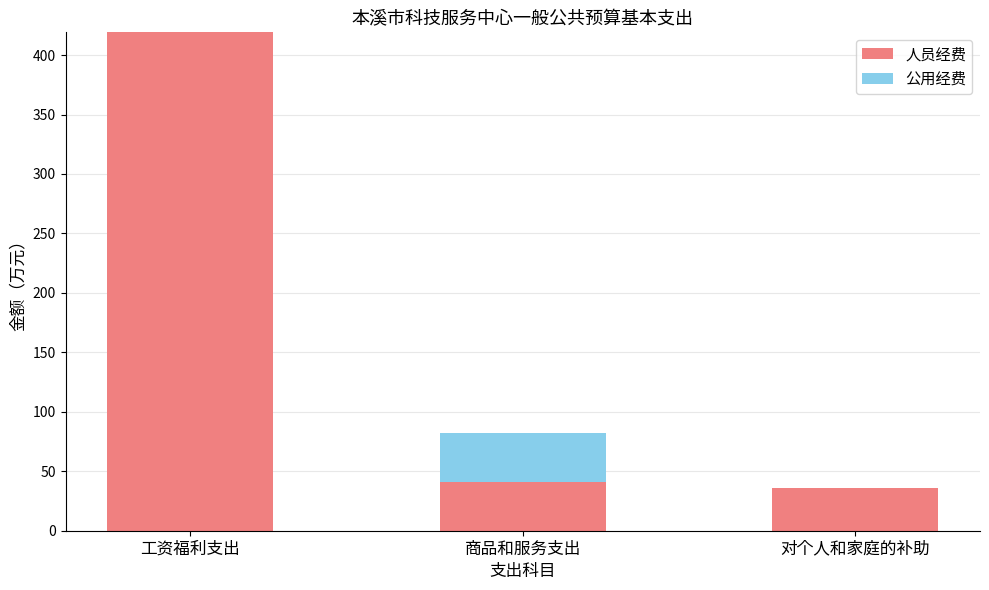

How many series are shown in this chart?

2